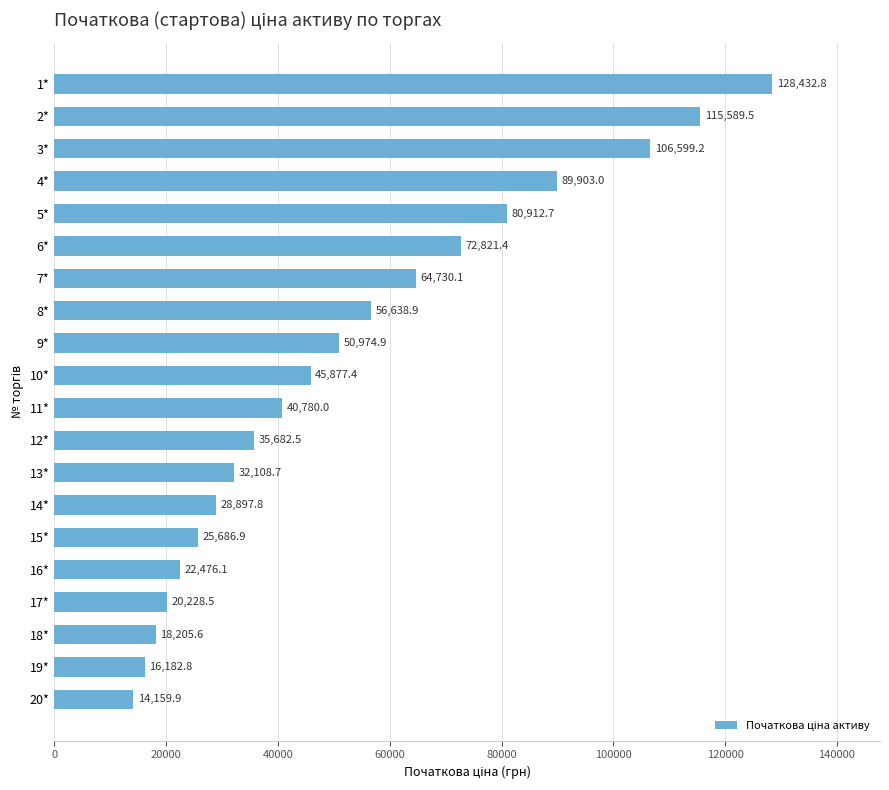

The chart shows a value of 28251.4 at 4*. True or false?

False